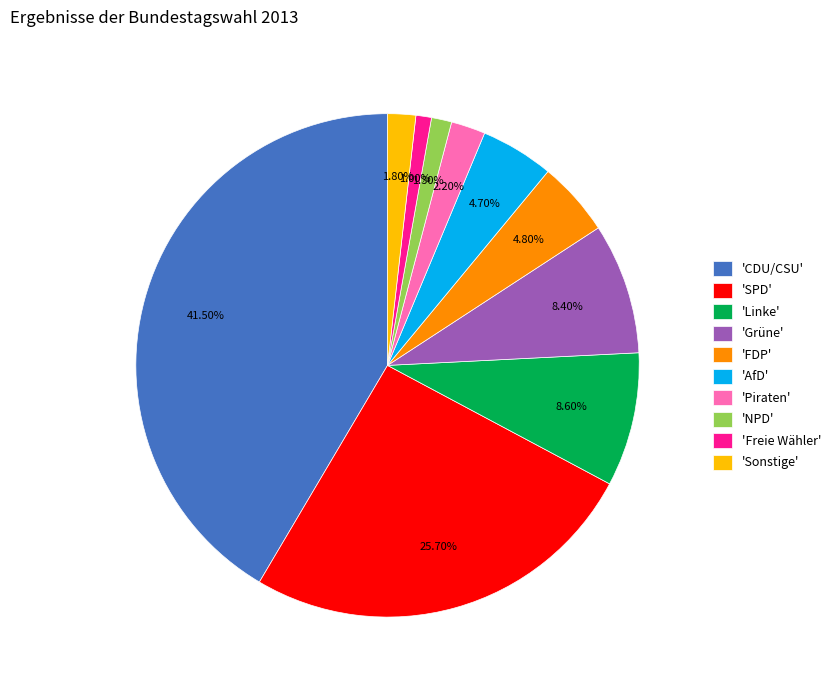

What is the largest slice in the pie chart?

'CDU/CSU'